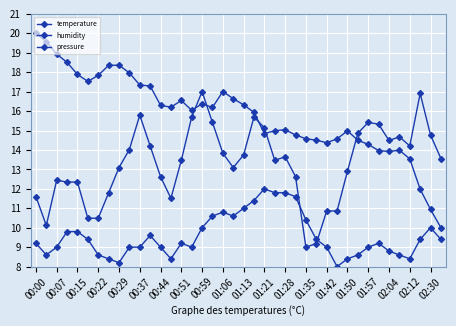

How many distinct data groups are displayed?

3